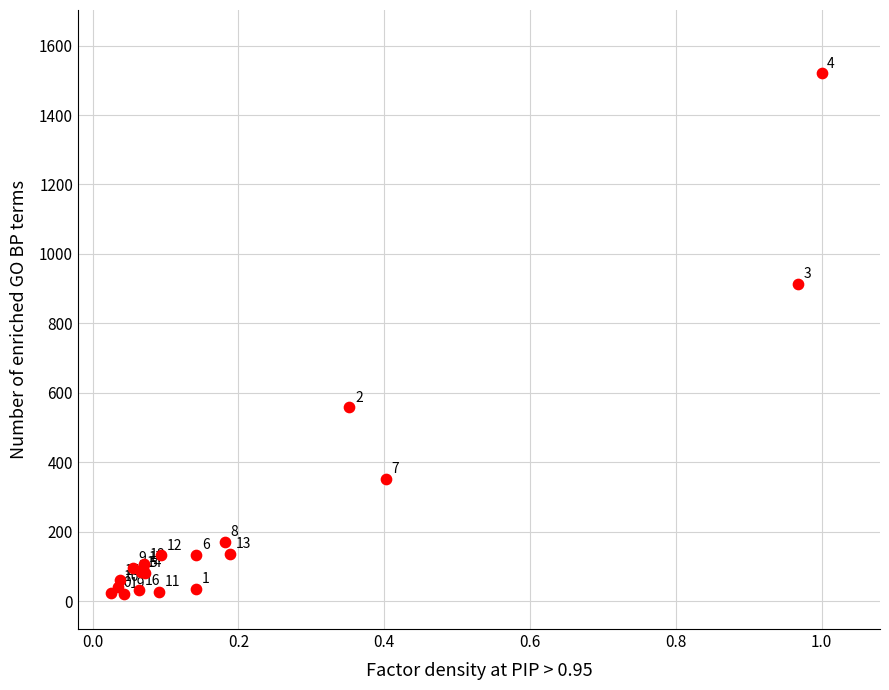

What Y value in the scatter plot is closest to 771?

914